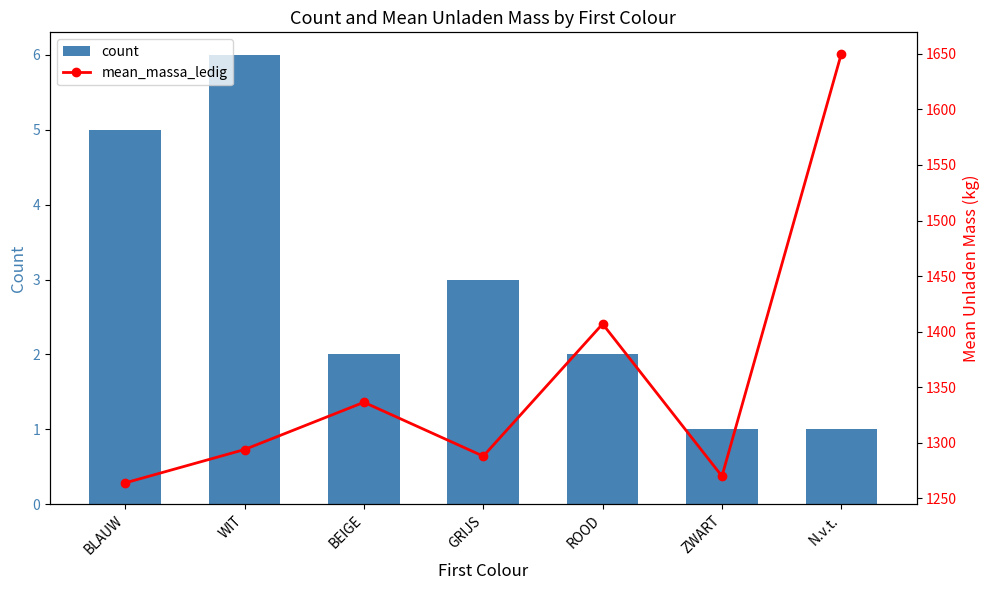

At which category is the sum across all series the highest?

N.v.t.